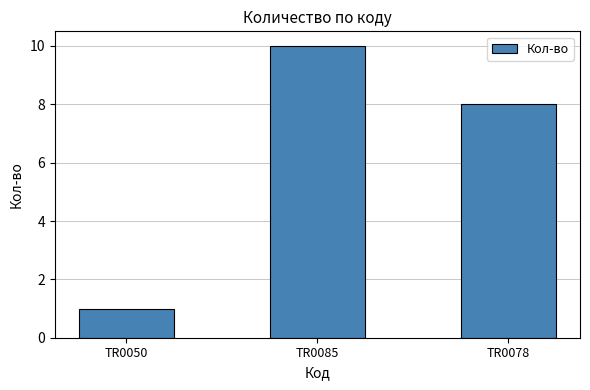

Which category has the highest value across all series?

TR0085